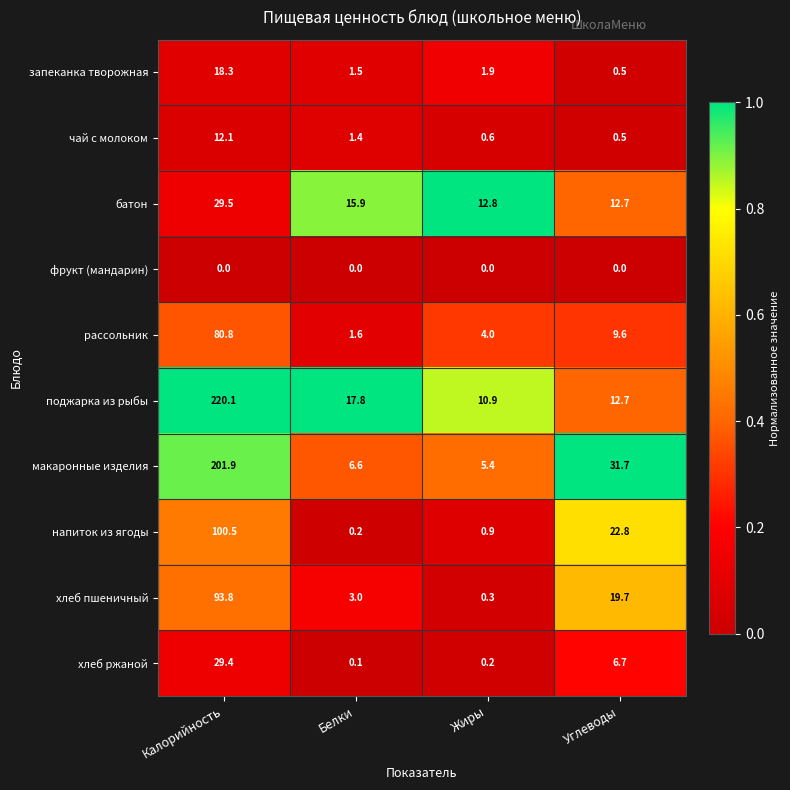

List the series in order of their peak value, highest first.

поджарка из рыбы, макаронные изделия, напиток из ягоды, хлеб пшеничный, рассольник, батон, хлеб ржаной, запеканка творожная, чай с молоком, фрукт (мандарин)